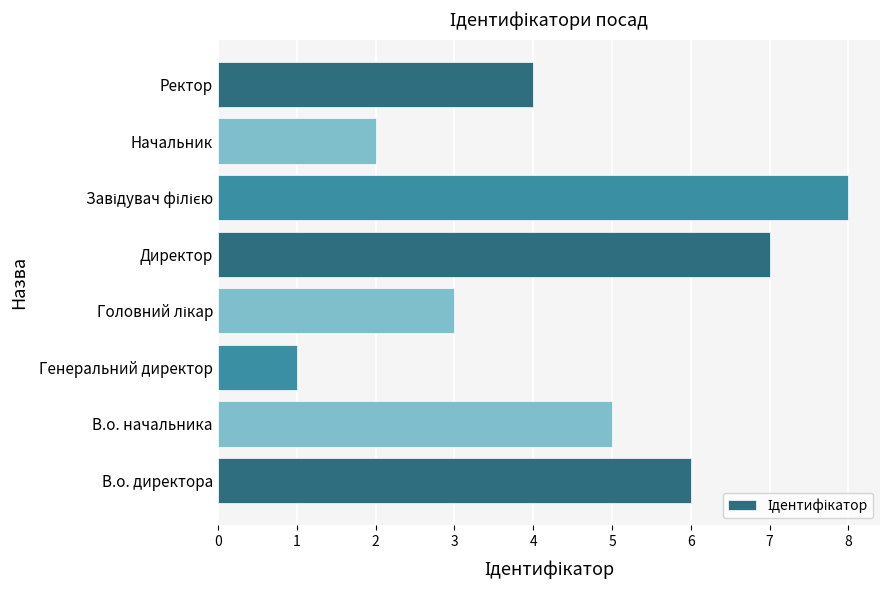

Reading bottom to top, what are all the values shown in this chart?

6	5	1	3	7	8	2	4